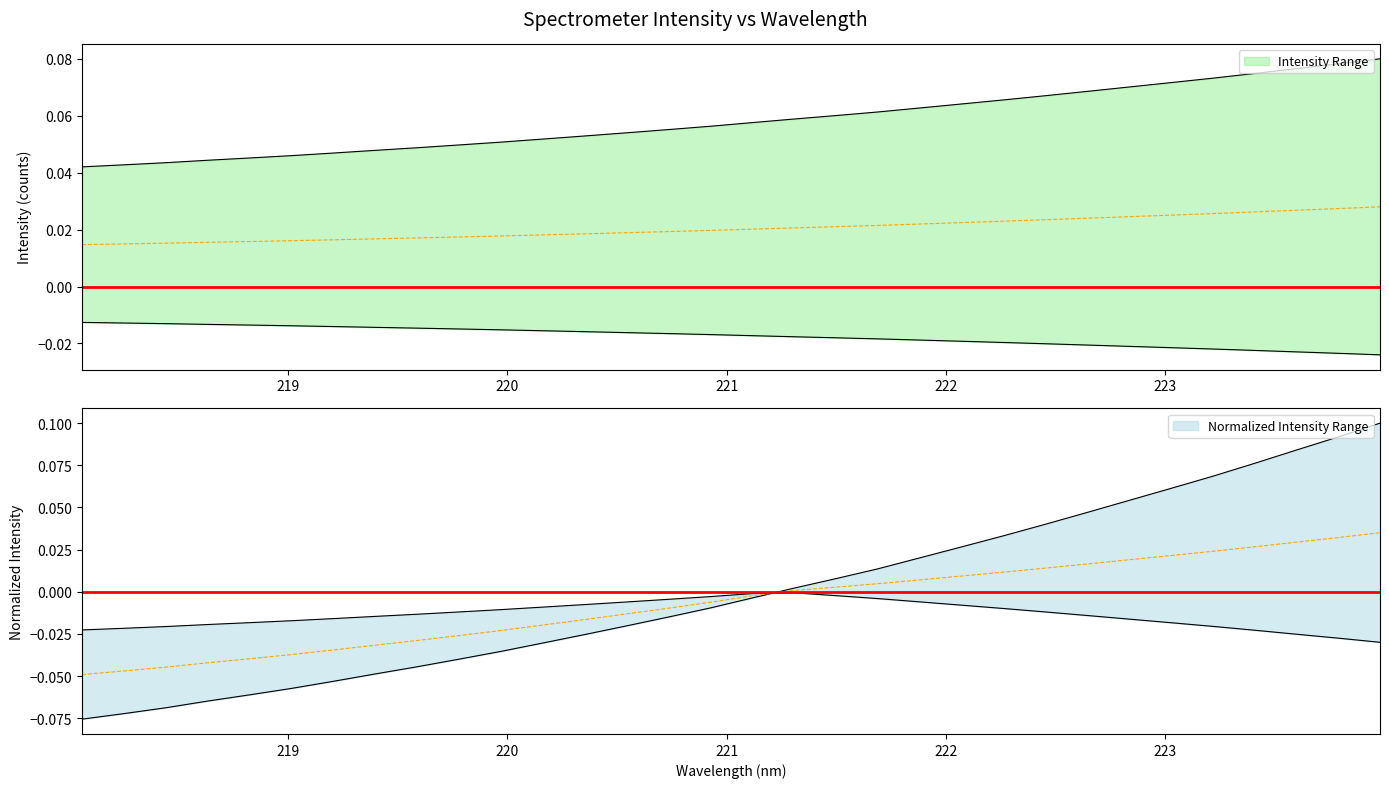

True or false: the data shows 0.0 at 221.1174.

False